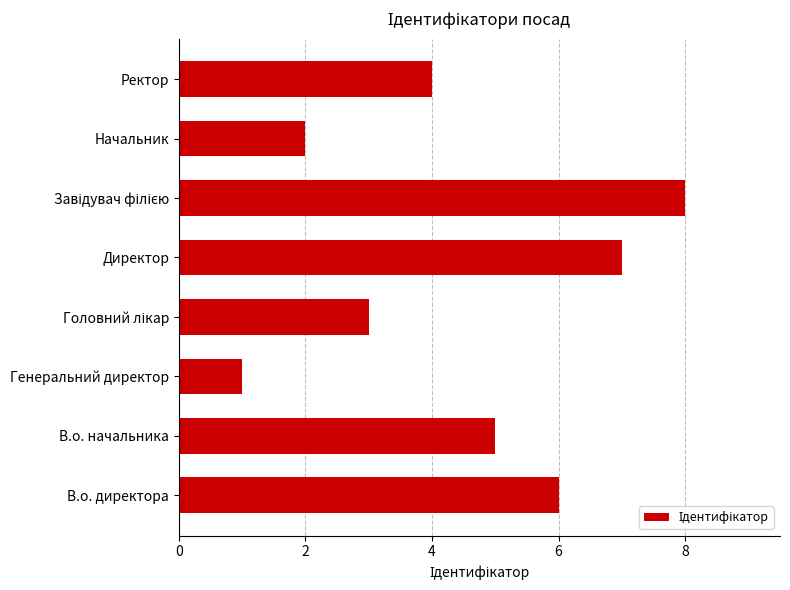

Which category has the lowest value across all series?

Генеральний директор